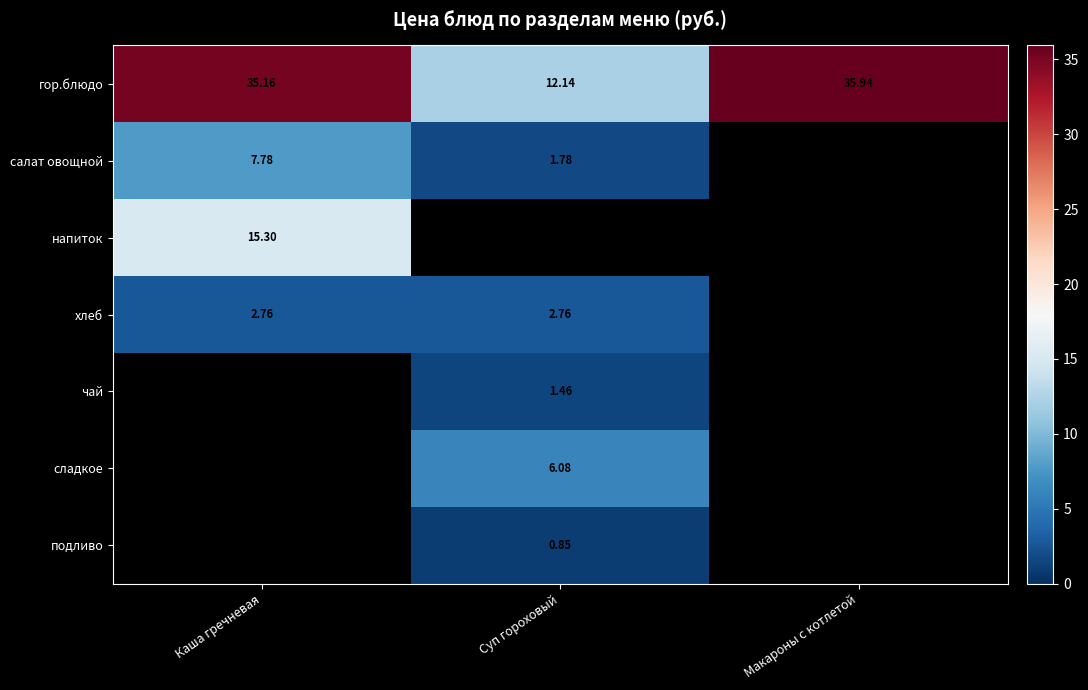

Where does the гор.блюдо series first go above 35?

Каша гречневая